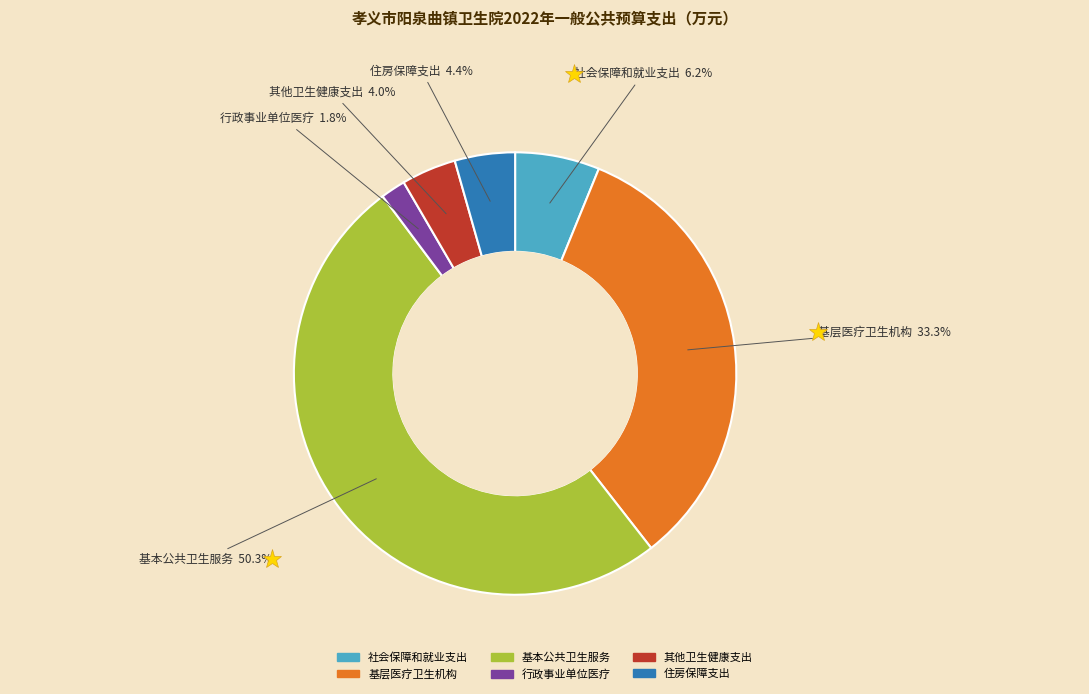

What percentage do 基层医疗卫生机构 and 住房保障支出 together represent?

37.7%